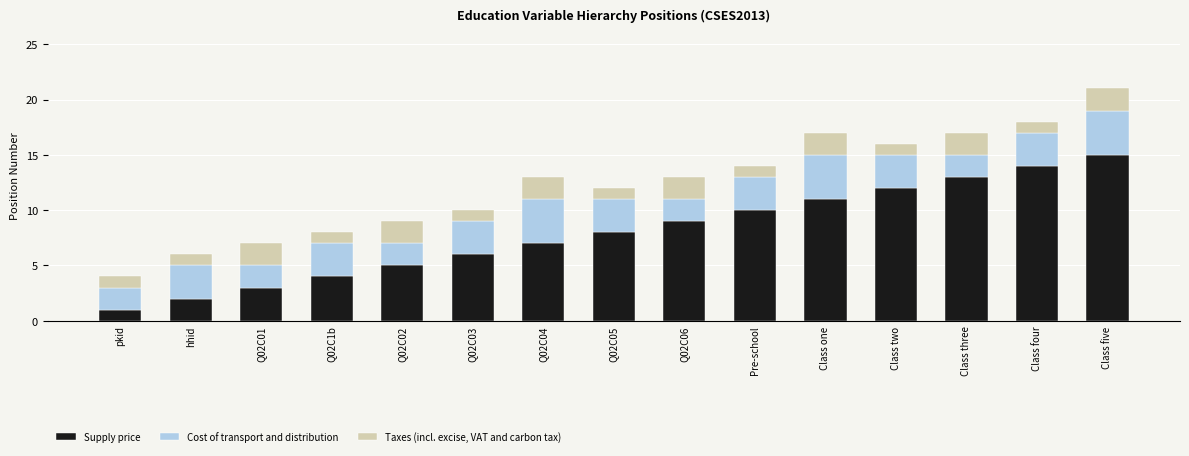

The value of Supply price at Q02C05 is 13. True or false?

False